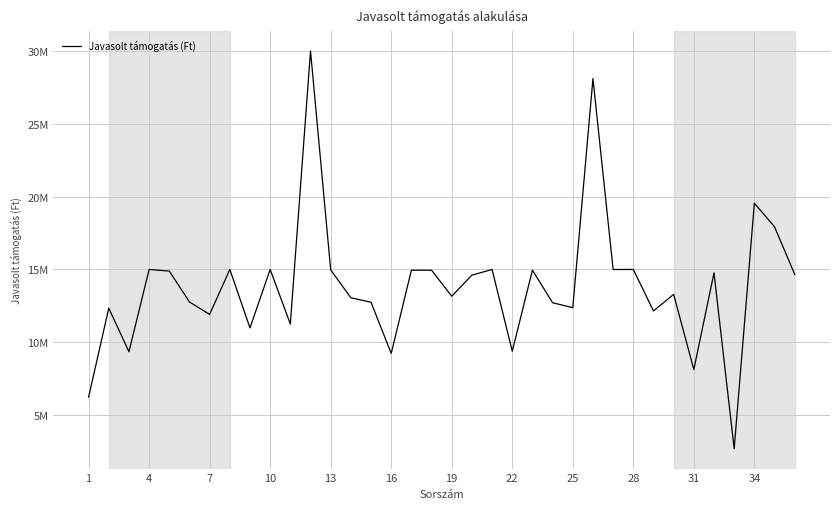

True or false: there are more than 1 points higher than both neighbors.

True